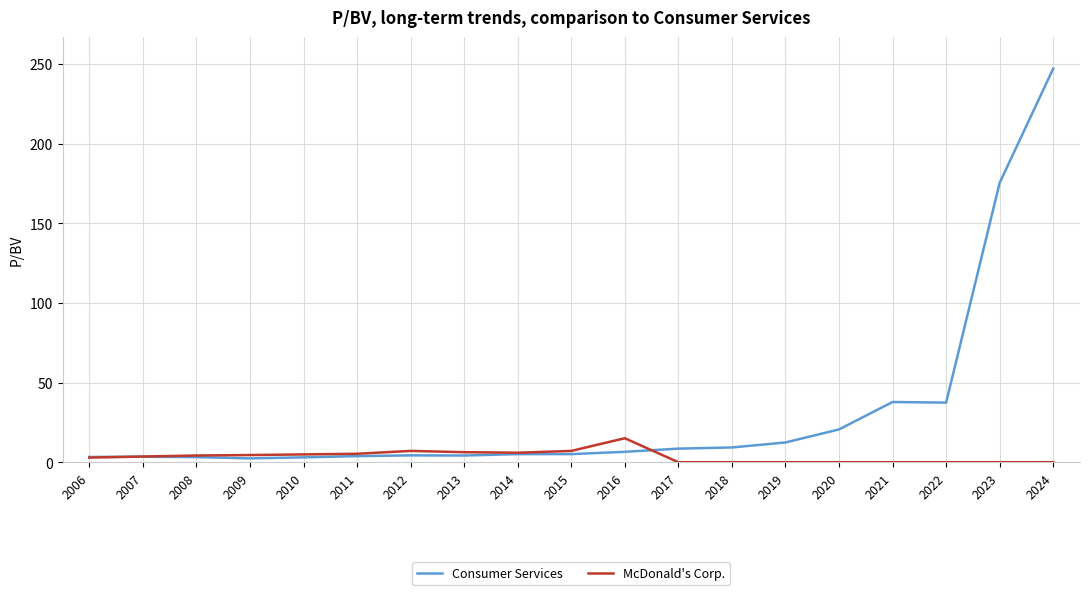

At which category is the sum across all series the highest?

2024